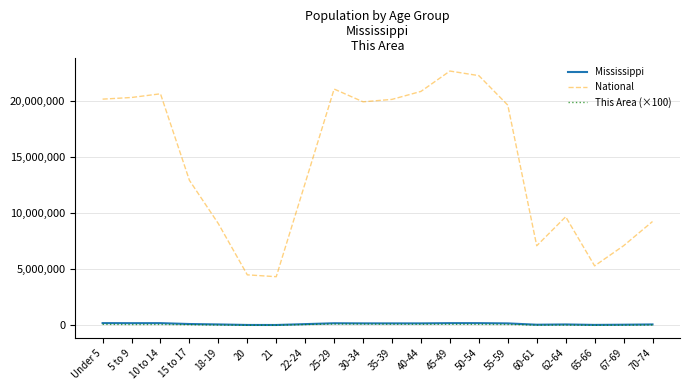

What is the maximum value shown in the chart?

22708591